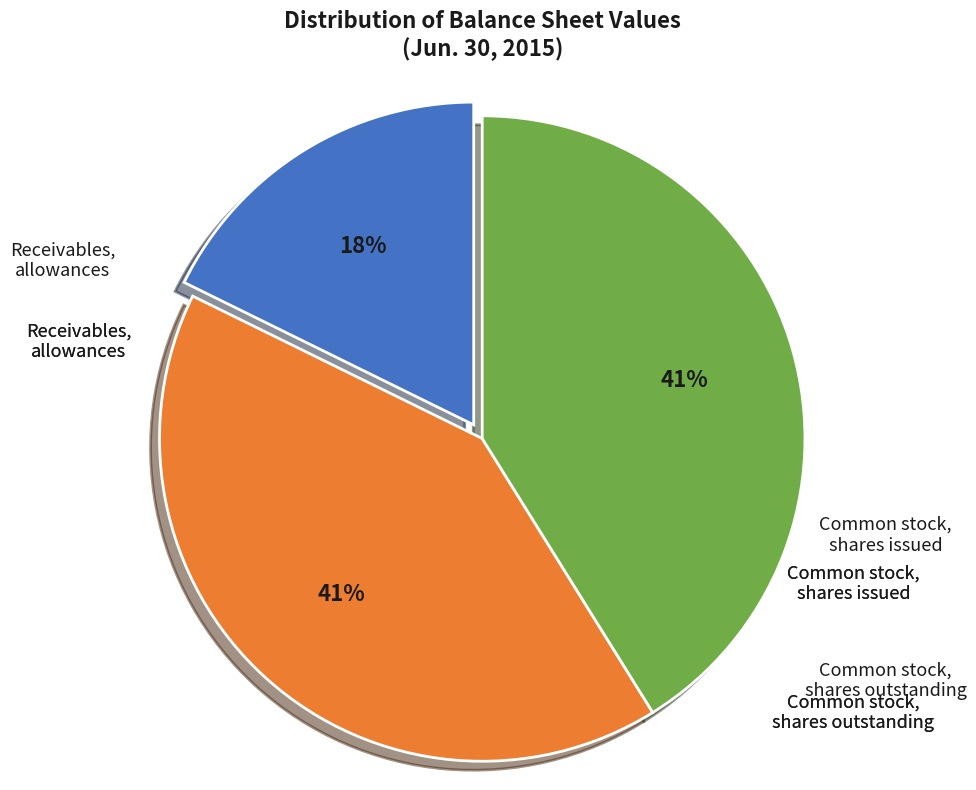

Is there any slice that represents more than half of the pie?

No